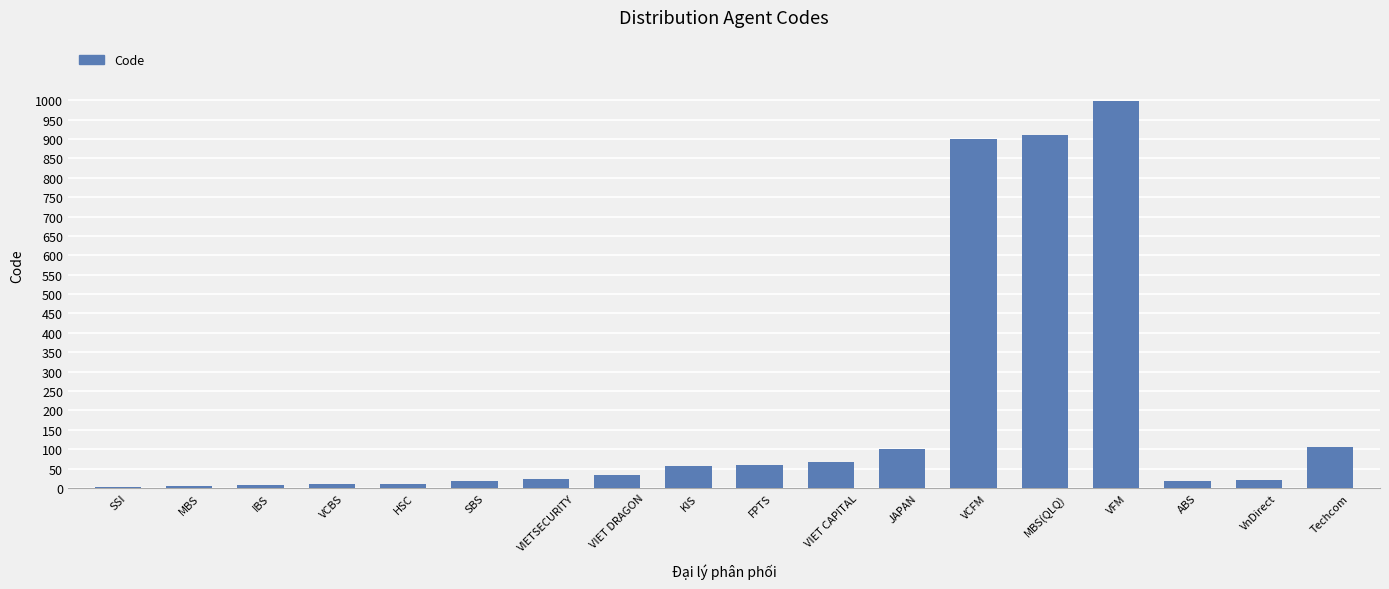

What is the change in value from SSI to HSC?

+8